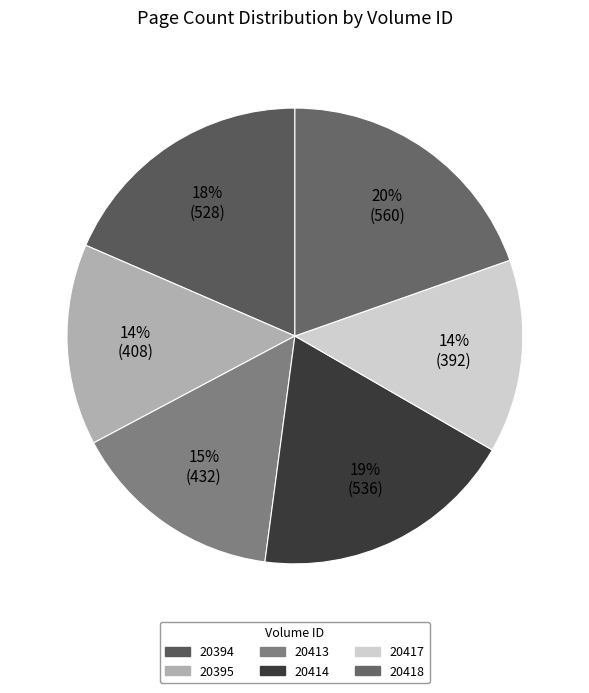

Rank the categories by value from lowest to highest.

20417, 20395, 20413, 20394, 20414, 20418